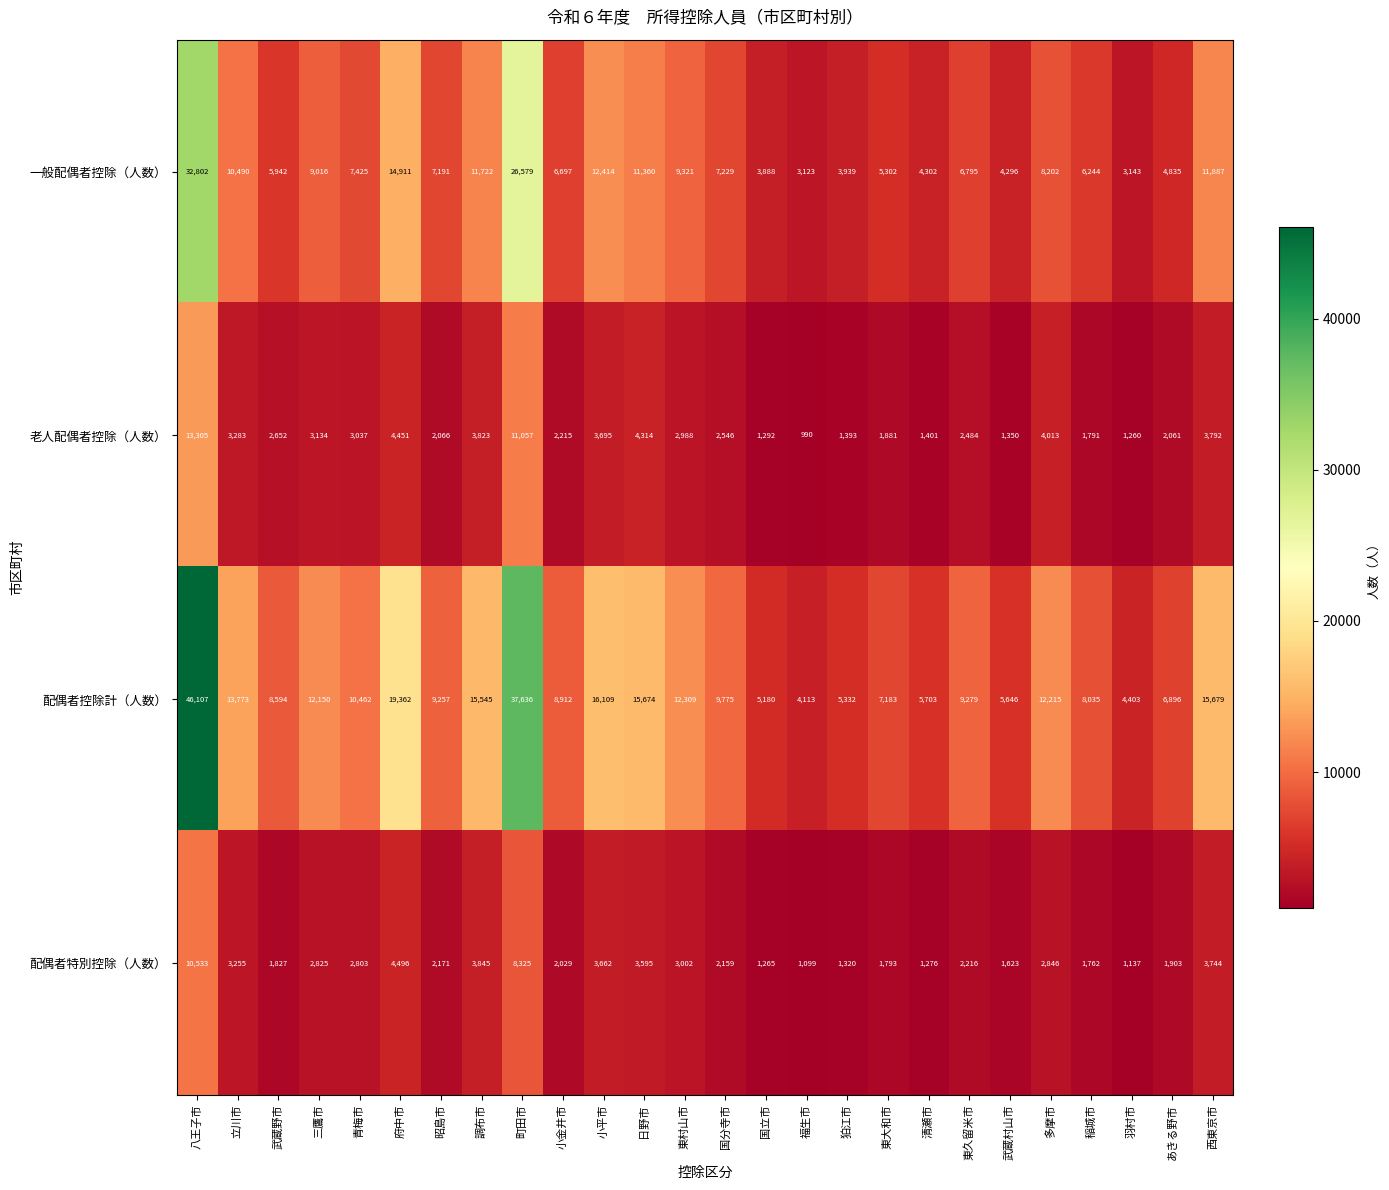

The value of 老人配偶者控除（人数） at あきる野市 is 1045. True or false?

False